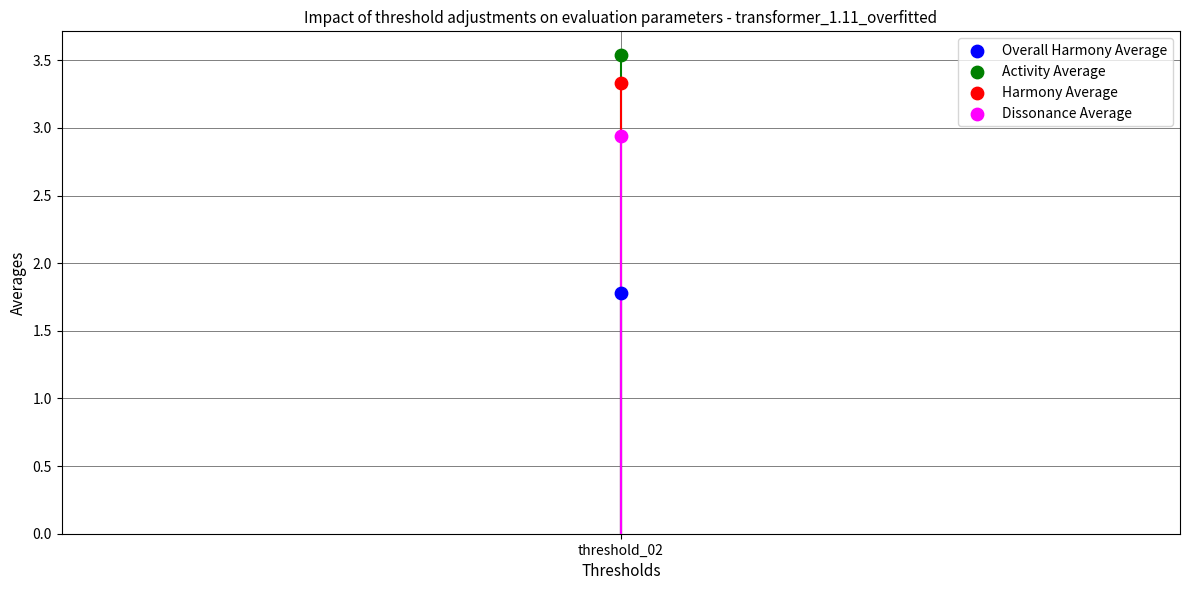

Which series reaches the minimum Y coordinate?

Overall Harmony Average